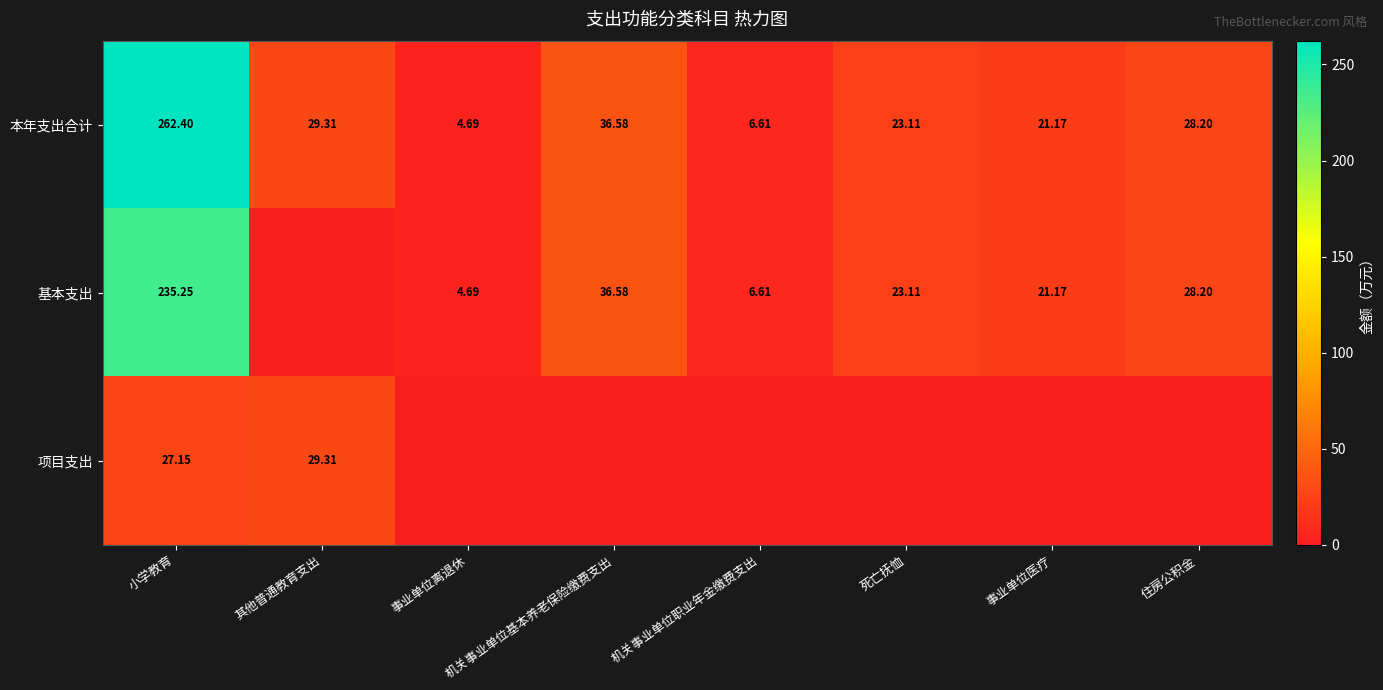

How many data points does each series have?

8